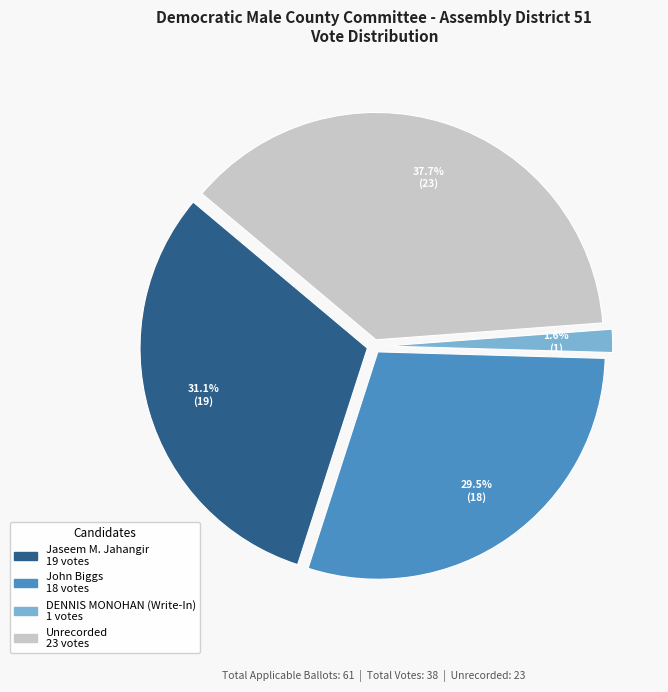

Combined, do Jaseem M. Jahangir and Unrecorded account for over 50%?

Yes